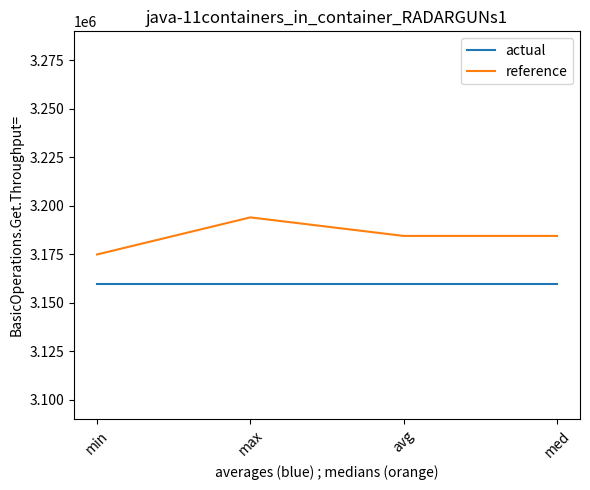

What is the minimum value shown in the chart?

3160000.0